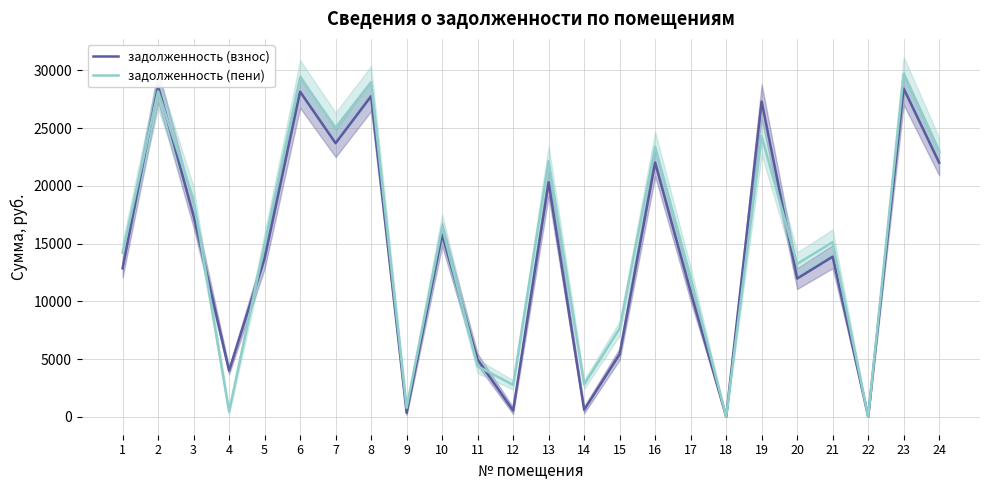

List the series in order of their peak value, highest first.

задолженность (пени), задолженность (взнос)